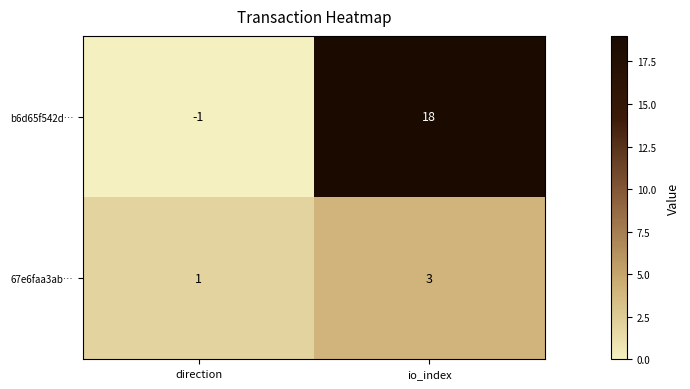

How many distinct data groups are displayed?

2